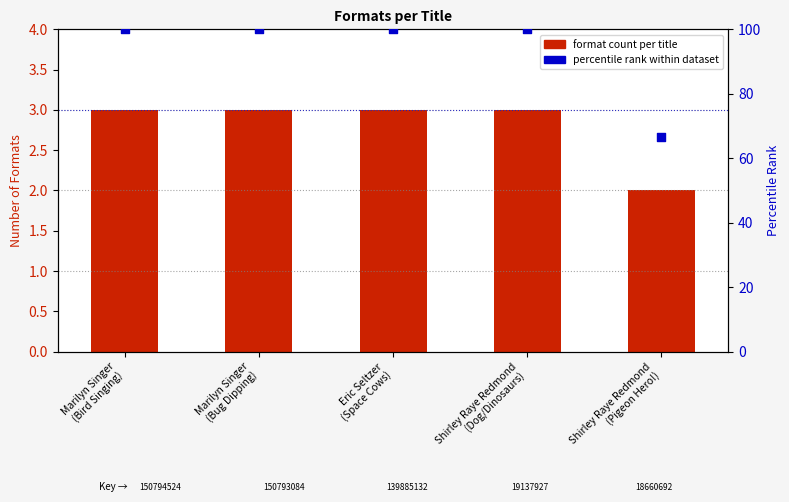

Which series has the largest total across all categories?

percentile rank within dataset